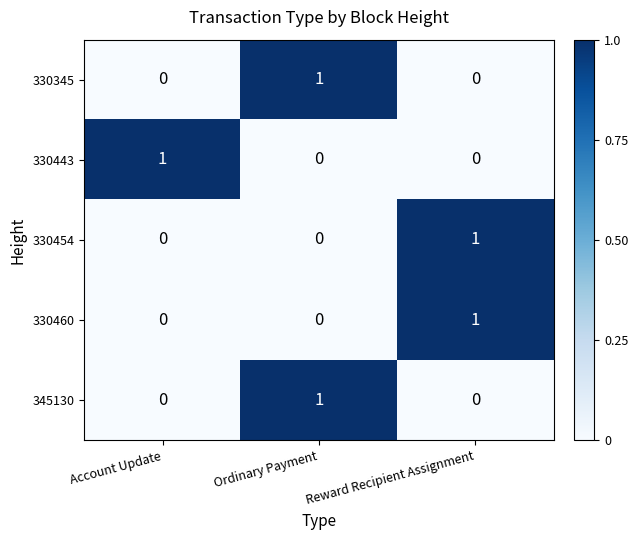

Is it true that 330443 equals -1 at Ordinary Payment?

False